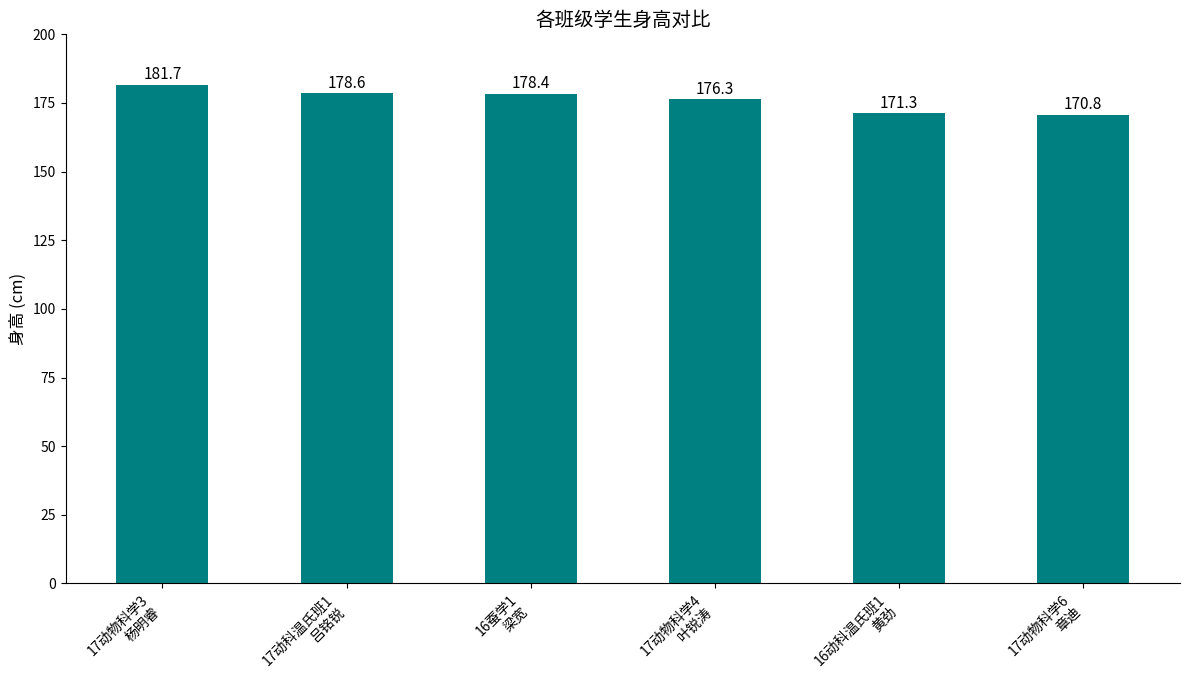

What is the approximate value at 16蚕学1
梁宽?

178.4